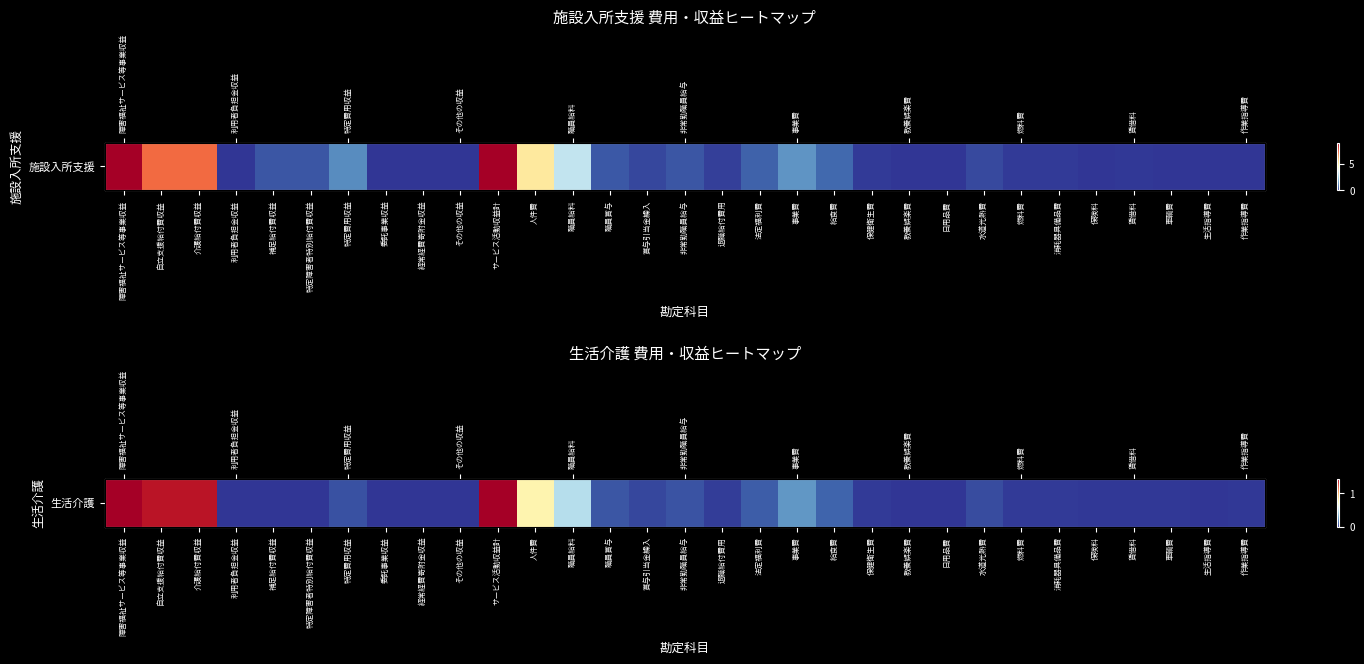

Reading right to left, what are all the values shown in this chart?

577509	12742	596146	1054416	643205	1401998	1310017	5119374	169480	130765	1263679	10987709	23267040	9547182	2127338	6868211	4113497	7579023	46595789	76831040	144260170	0	17980	0	6372074	0	0	0	137870116	137870116	144242190